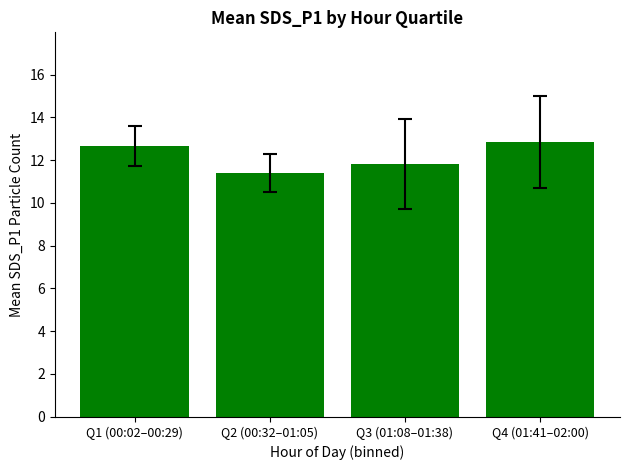

Reading left to right, what are all the values shown in this chart?

Q1 (00:02–00:29)=12.7	Q2 (00:32–01:05)=11.4	Q3 (01:08–01:38)=11.8	Q4 (01:41–02:00)=12.8